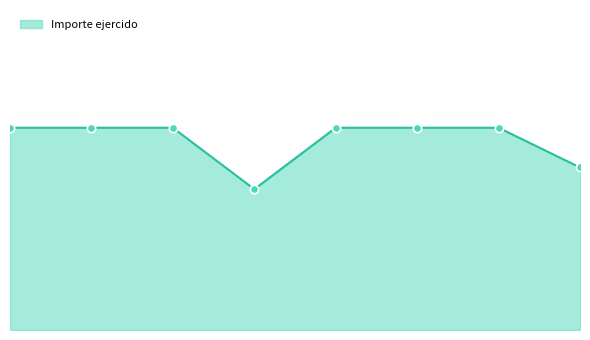

Is this an area chart (filled region under the line)?

Yes